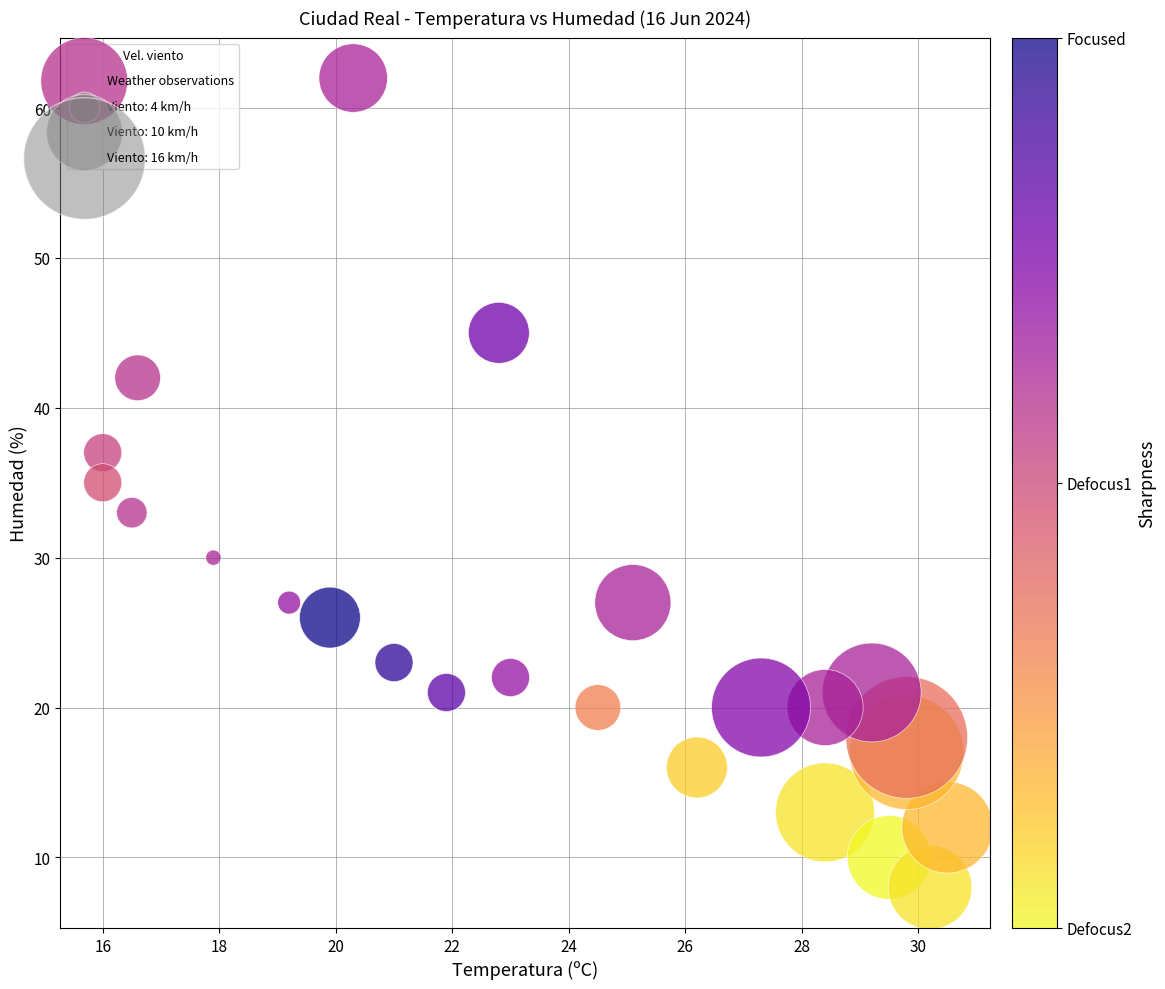

What is the range of Y values (max minus min)?

54